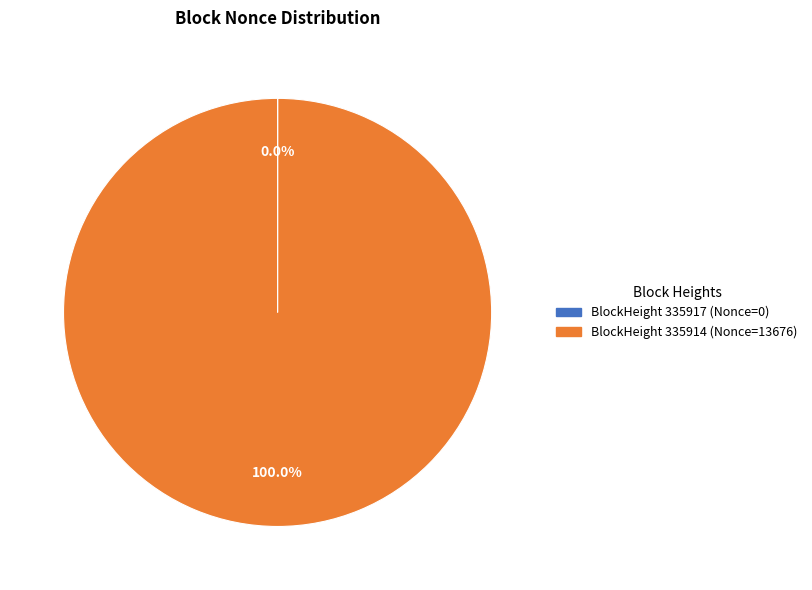

Is there a majority slice in this chart?

Yes